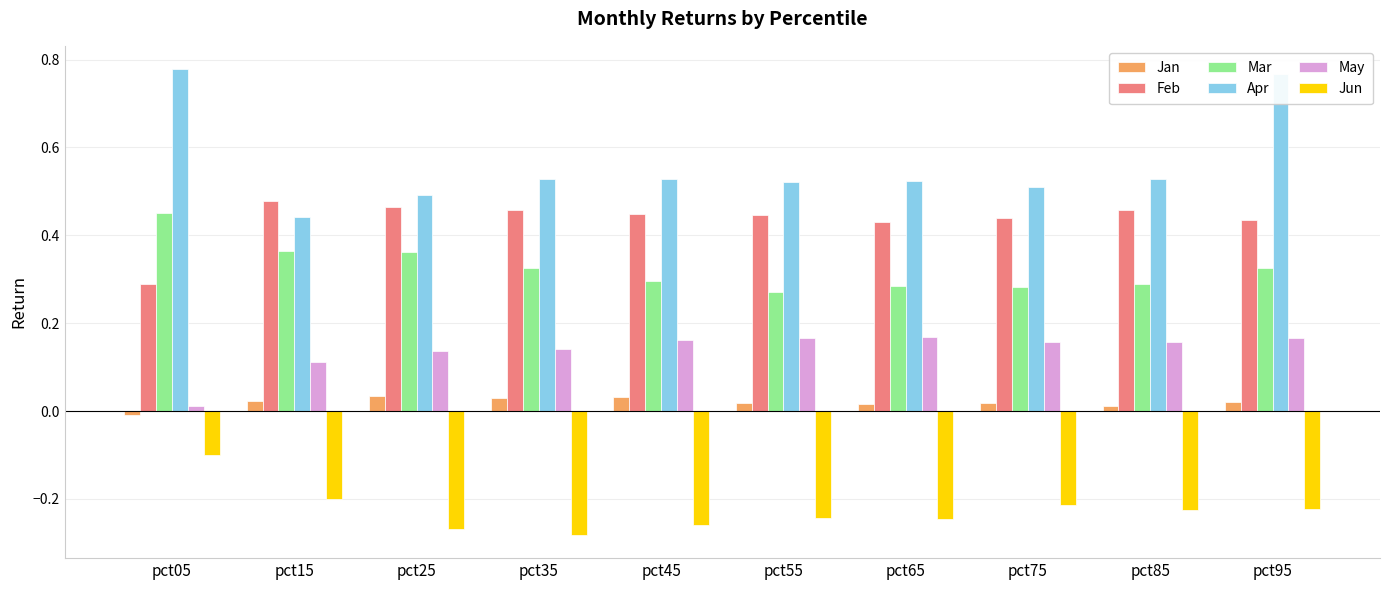

Rank the series at pct45 from highest to lowest value.

Apr, Feb, Mar, May, Jan, Jun